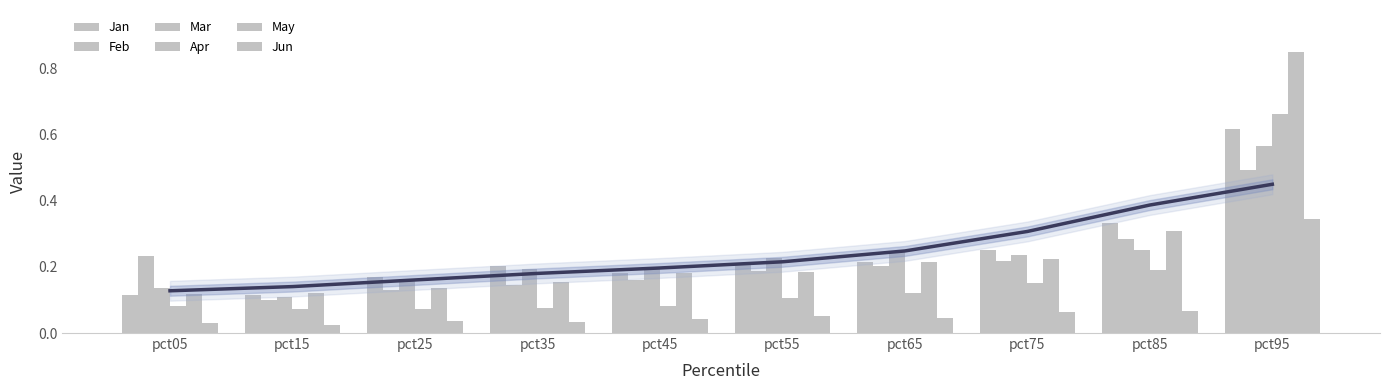

Which category has the highest value across all series?

pct95